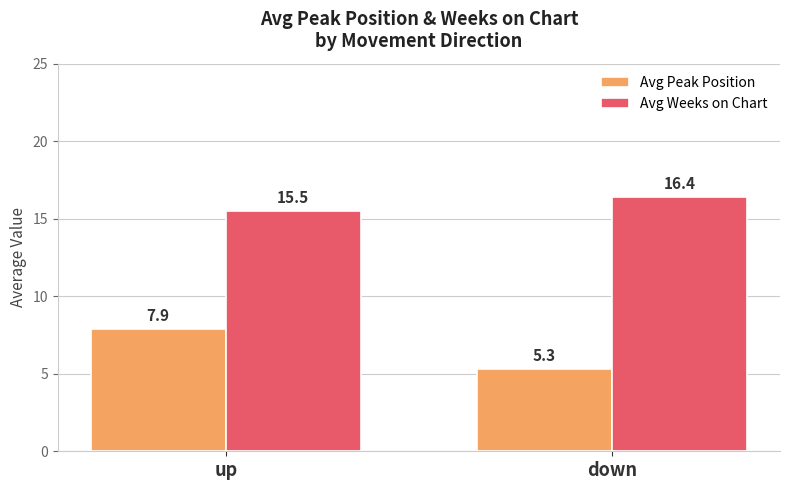

Are the bars grouped side by side (vs. stacked)?

Yes